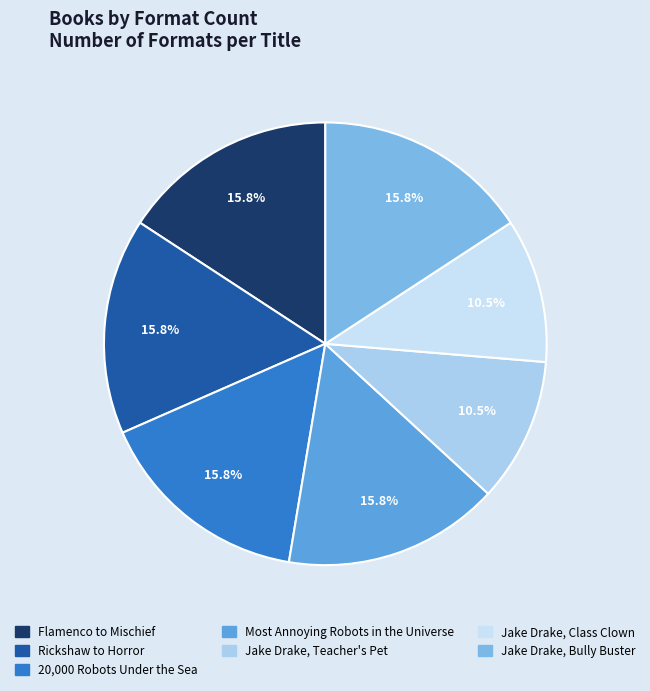

Is there a majority slice in this chart?

No